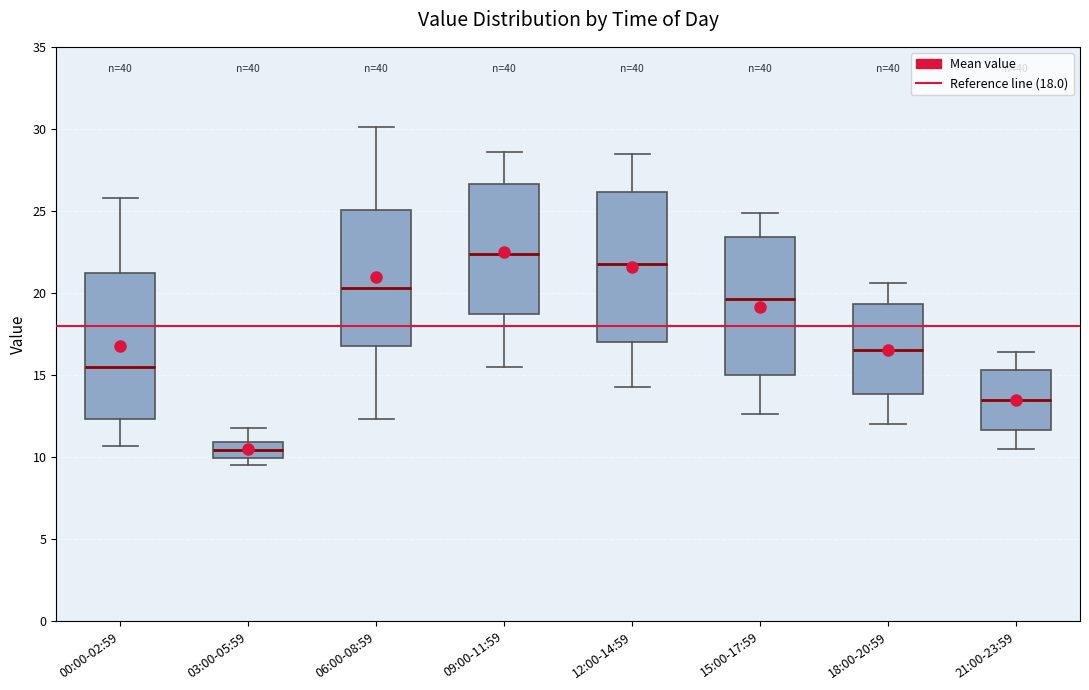

Which box has the lowest median line?

03:00-05:59